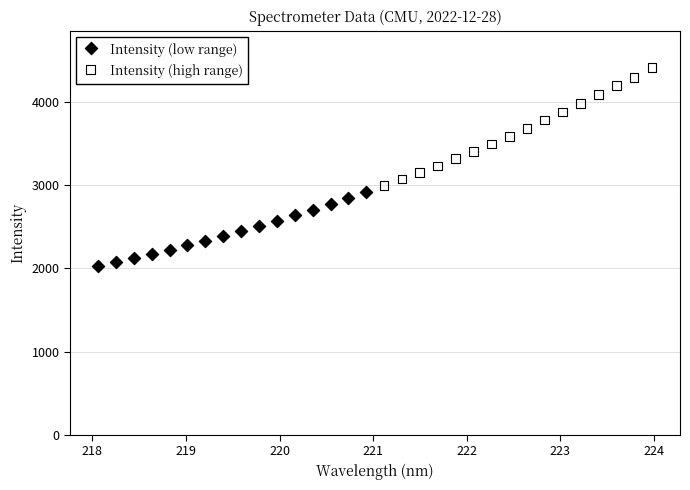

Which series contains the lowest Y value?

Intensity (low range)